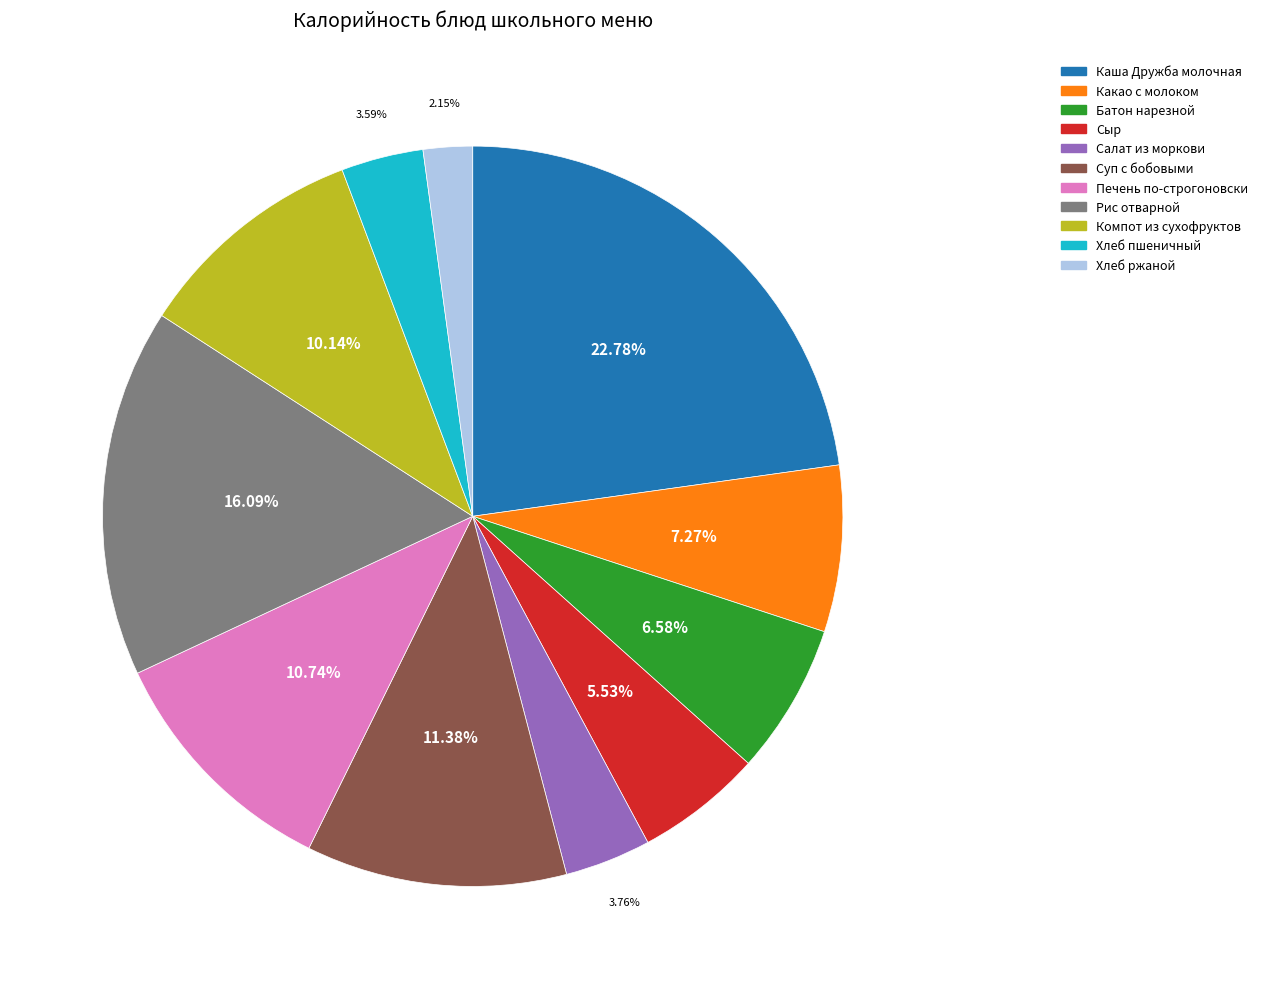

Which has a higher value, Хлеб ржаной or Компот из сухофруктов?

Компот из сухофруктов